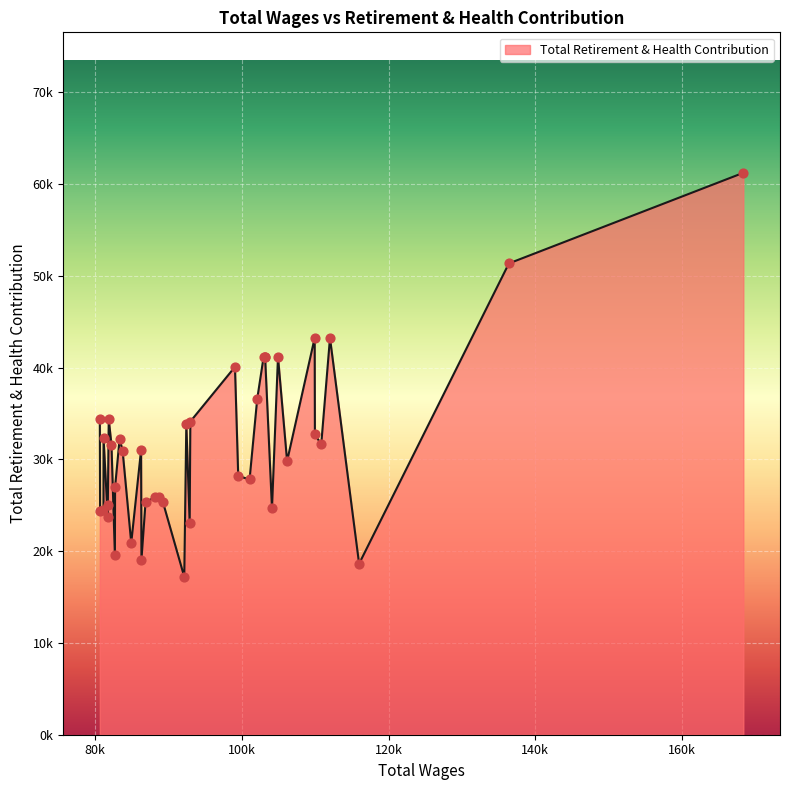

What is the change in value from 7 to 31?

-10279